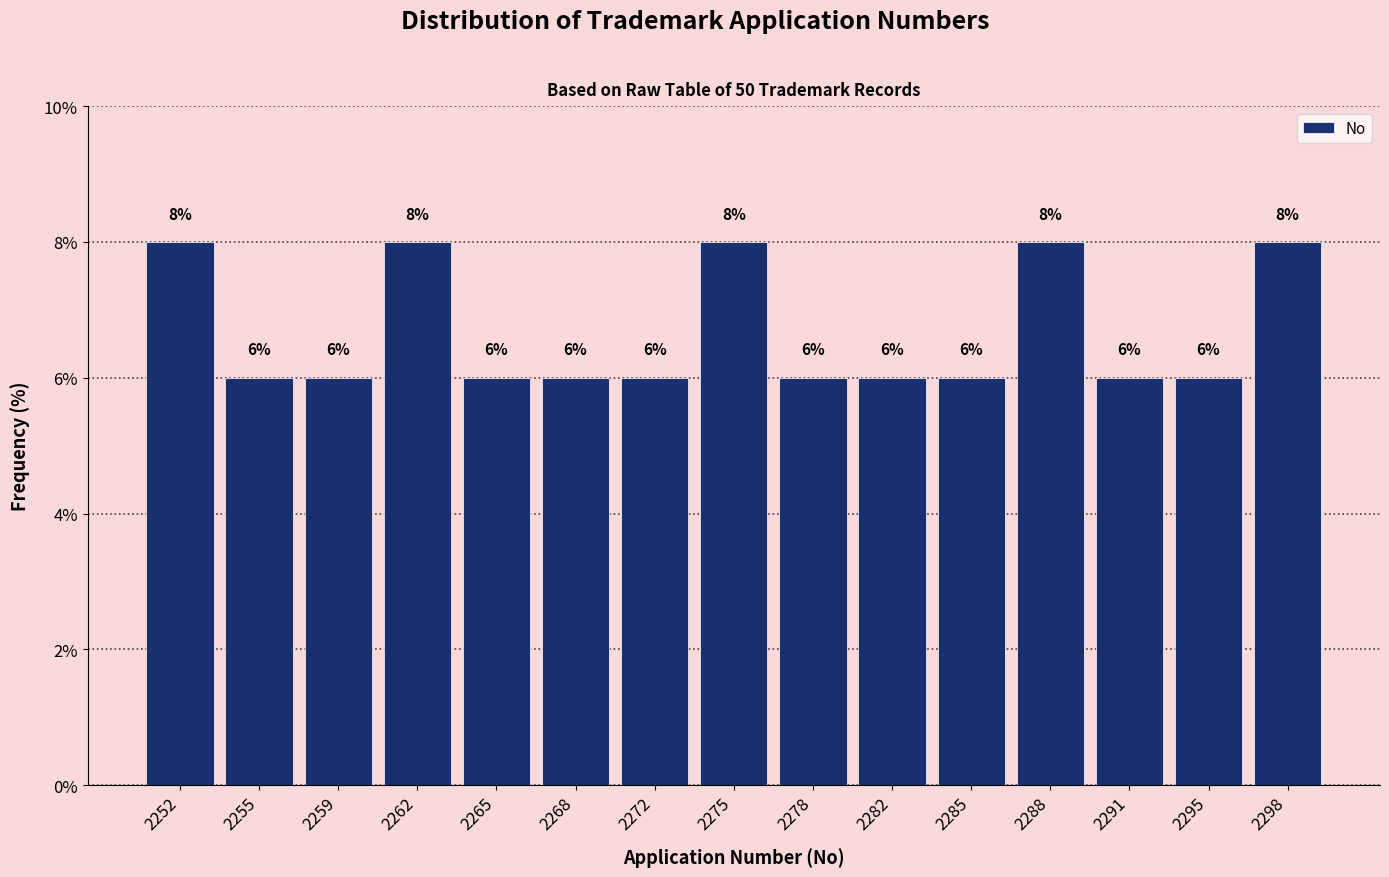

Reading left to right, what are all the values shown in this chart?

2252=8	2255=6	2259=6	2262=8	2265=6	2268=6	2272=6	2275=8	2278=6	2282=6	2285=6	2288=8	2291=6	2295=6	2298=8